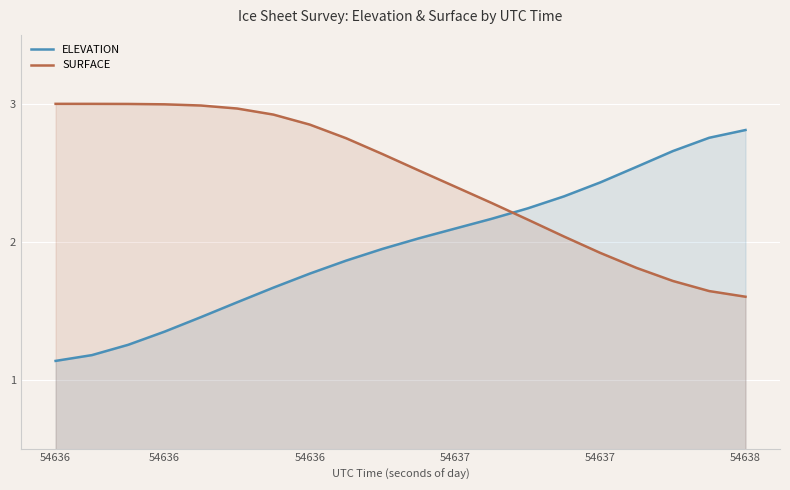

What value does the ELEVATION series have at 10?

2.0